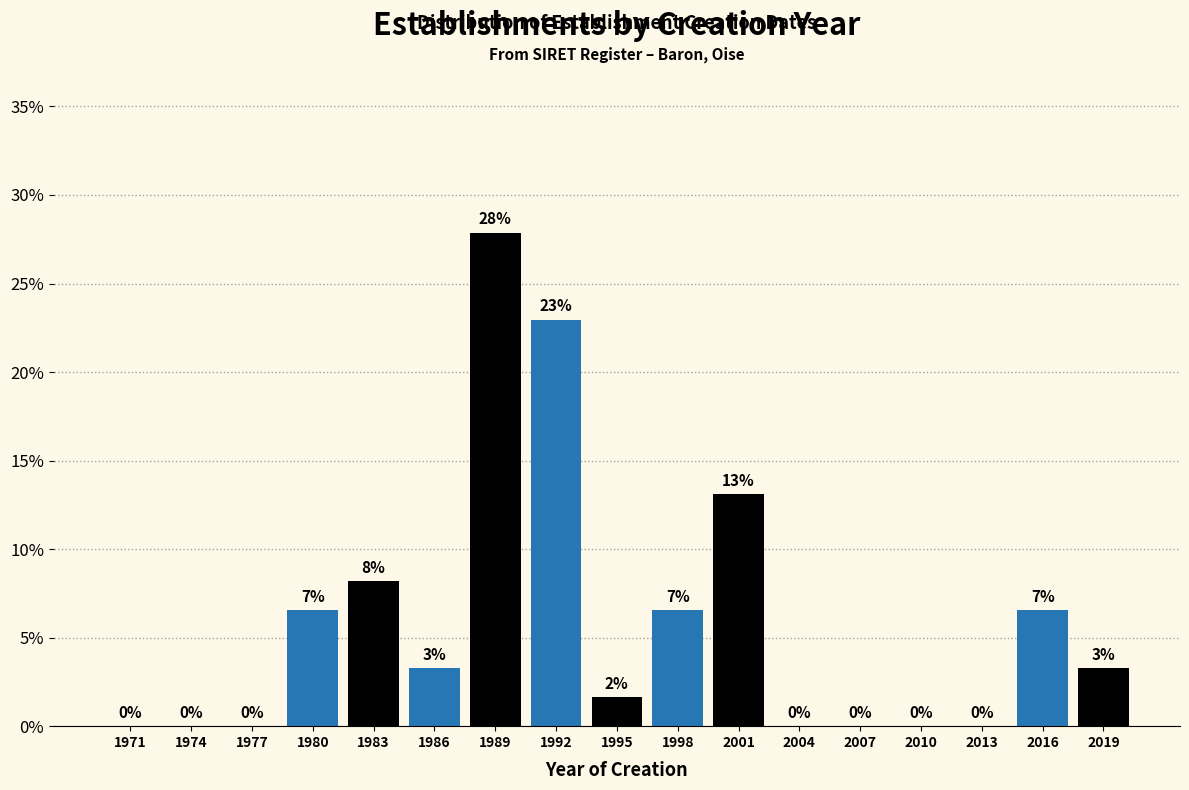

Over which range of the x-axis is the bar tallest?

1988 to 1991